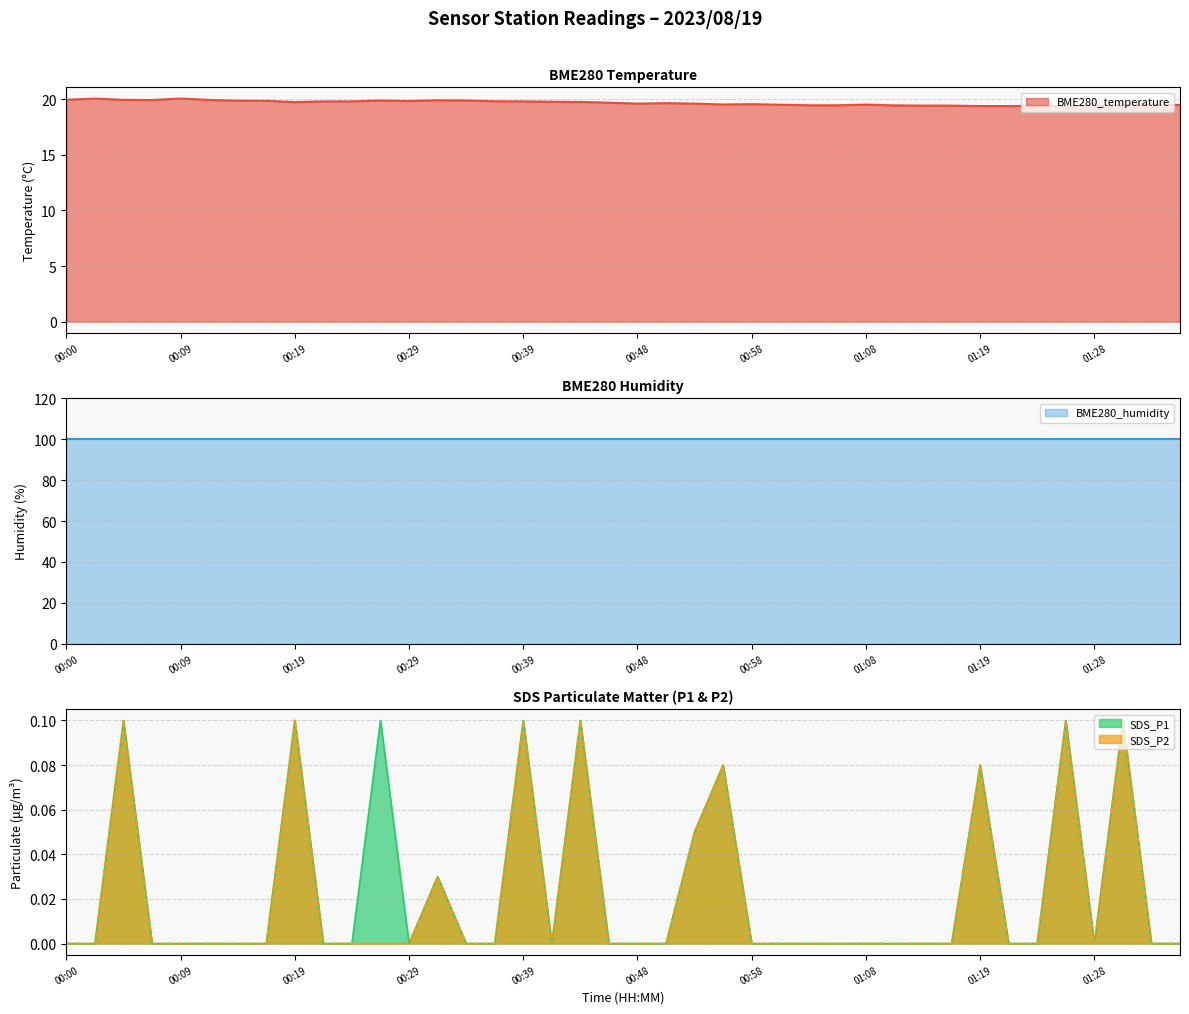

Rank the categories by SDS_P2 value from lowest to highest.

00:00, 00:02, 00:07, 00:09, 00:12, 00:14, 00:17, 00:22, 00:24, 00:26, 00:29, 00:34, 00:36, 00:41, 00:46, 00:48, 00:51, 00:58, 01:00, 01:03, 01:06, 01:08, 01:11, 01:14, 01:16, 01:21, 01:24, 01:28, 01:33, 01:36, 00:31, 00:53, 00:56, 01:19, 00:05, 00:19, 00:39, 00:43, 01:26, 01:31